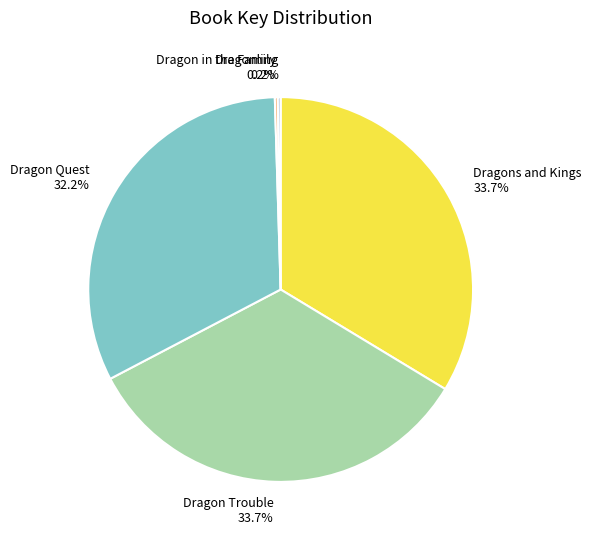

Does Dragon Trouble represent more than half of the total?

No